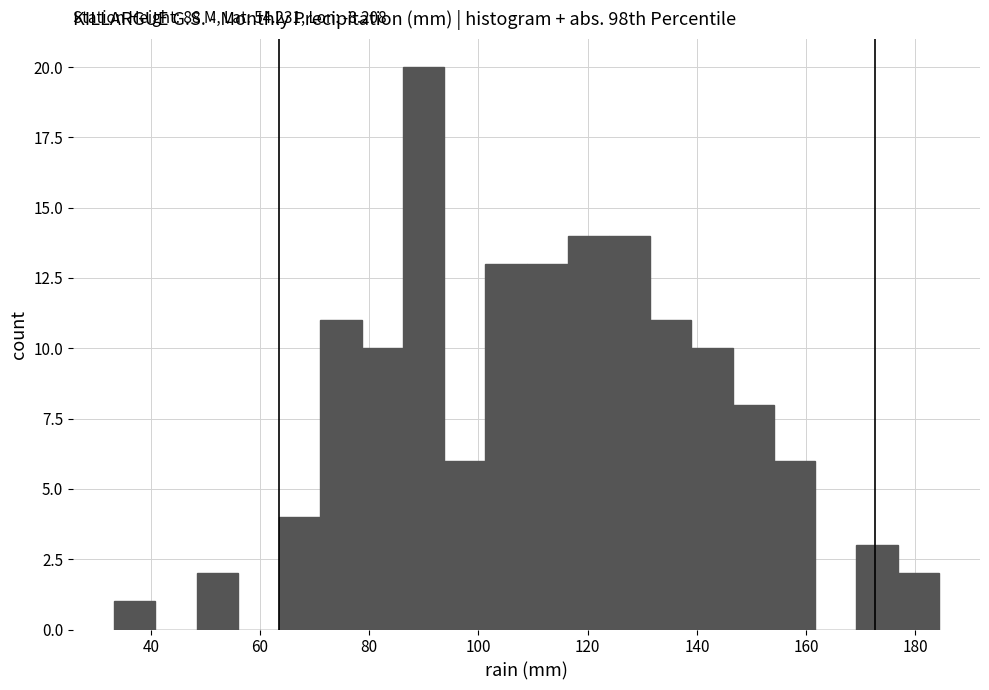

Around what value on the x-axis is the tallest bar? Give the approximate position of its centre, as read against the axis.

90